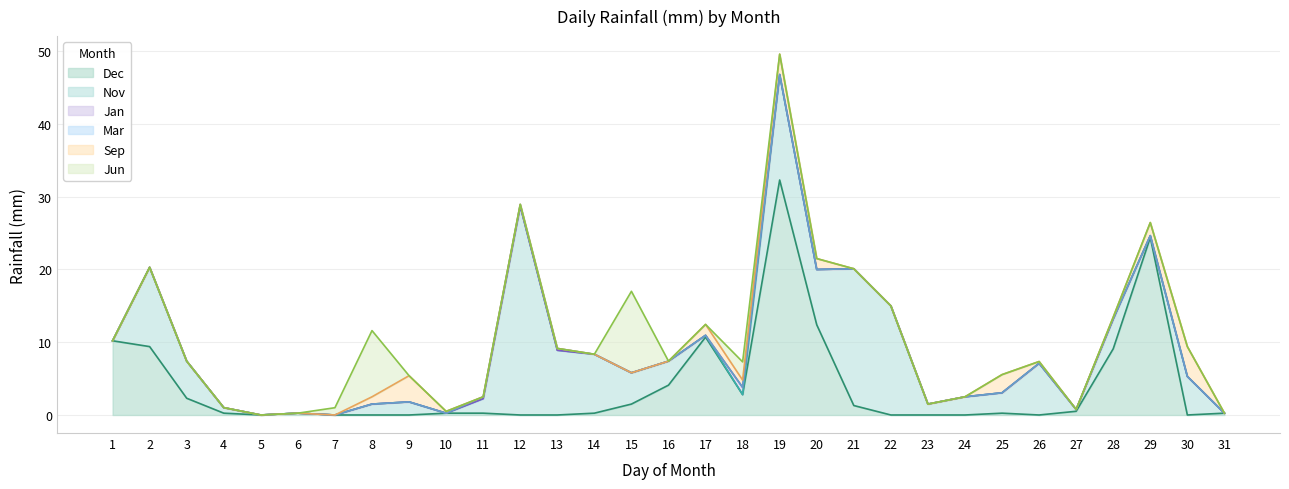

Rank the series by their maximum value, from lowest to highest.

Mar, Jan, Sep, Jun, Nov, Dec